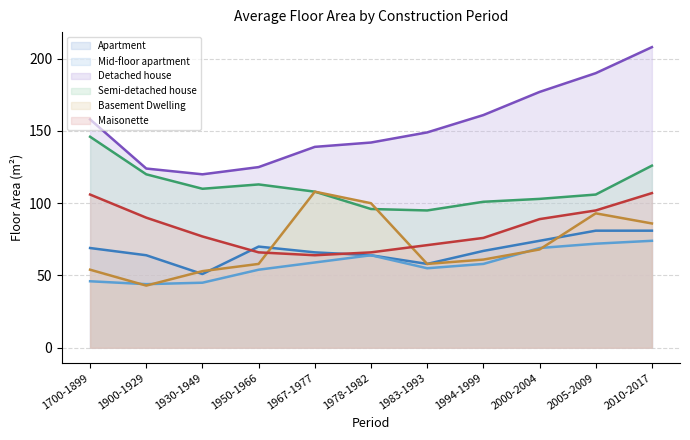

True or false: Maisonette has a value of 27 at 2010-2017.

False